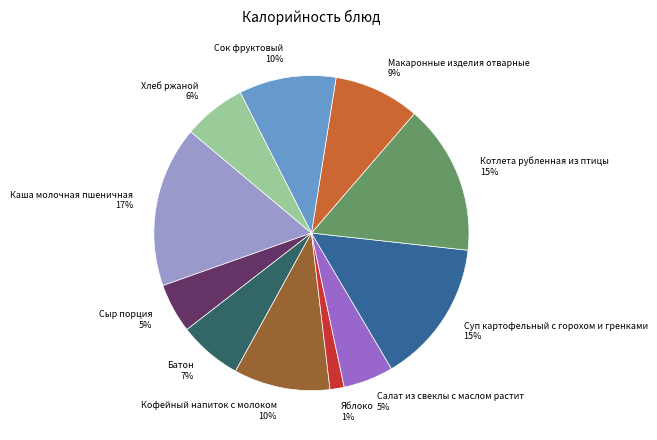

To the nearest percent, what is the combined percentage of Кофейный напиток с молоком and Котлета рубленная из птицы?

25%